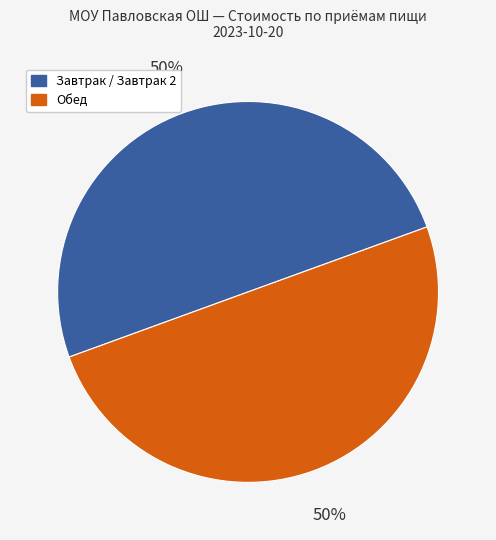

To the nearest percent, what is the average slice percentage?

50%